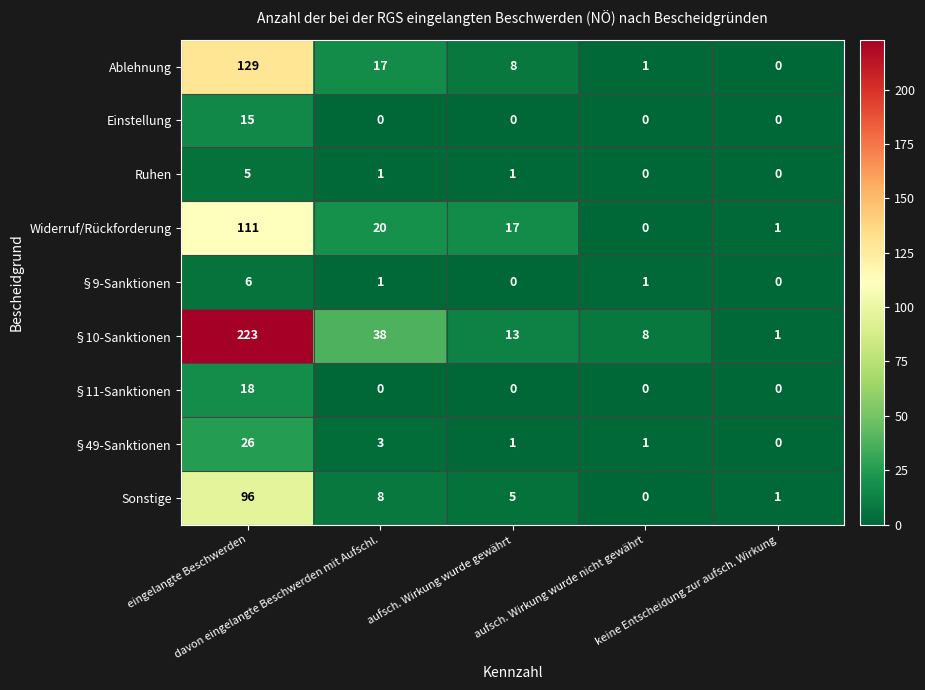

List the series in order of their peak value, highest first.

§10-Sanktionen, Ablehnung, Widerruf/Rückforderung, Sonstige, §49-Sanktionen, §11-Sanktionen, Einstellung, §9-Sanktionen, Ruhen